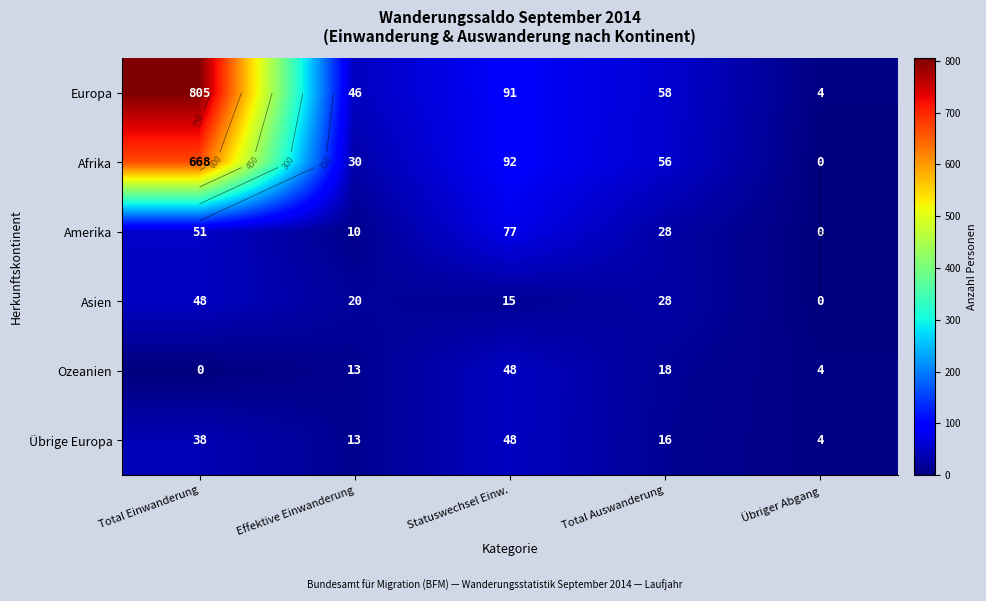

Where does the Ozeanien series first go above 13?

Statuswechsel Einw.